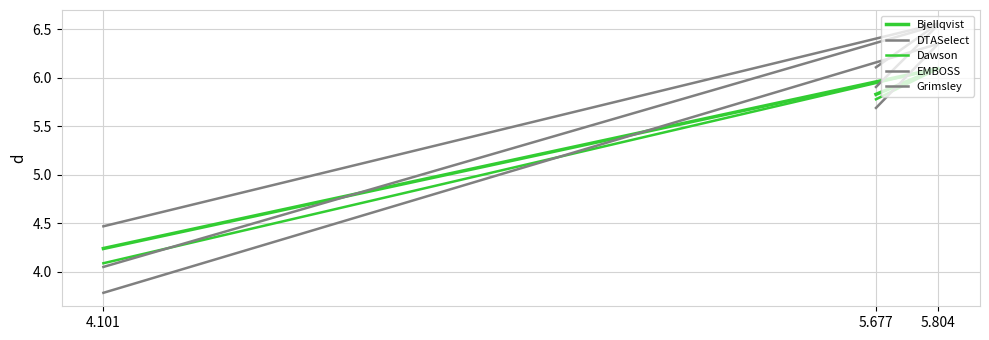

True or false: Dawson has a value of 4.1 at 4.101.

True